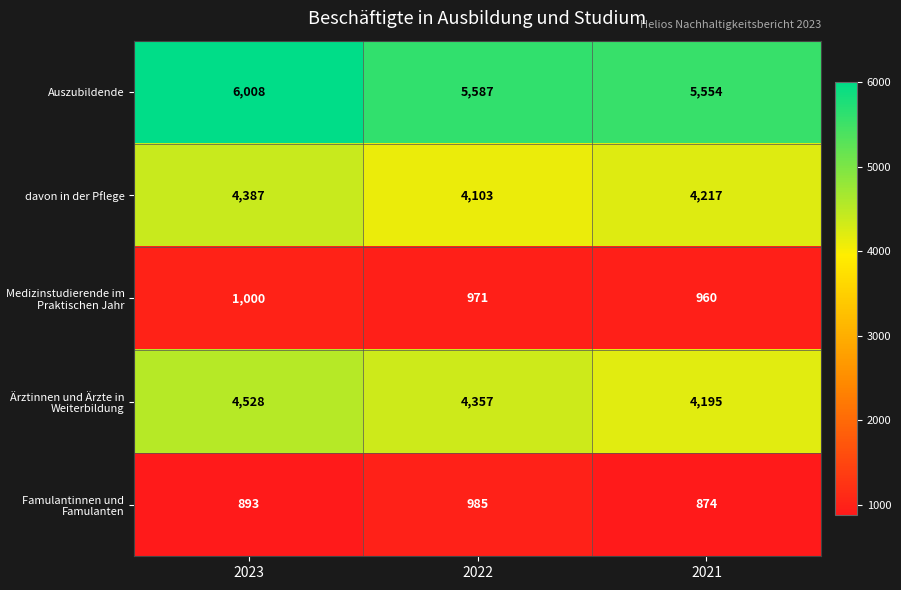

What is the highest value of the Ärztinnen und Ärzte in Weiterbildung series?

4528